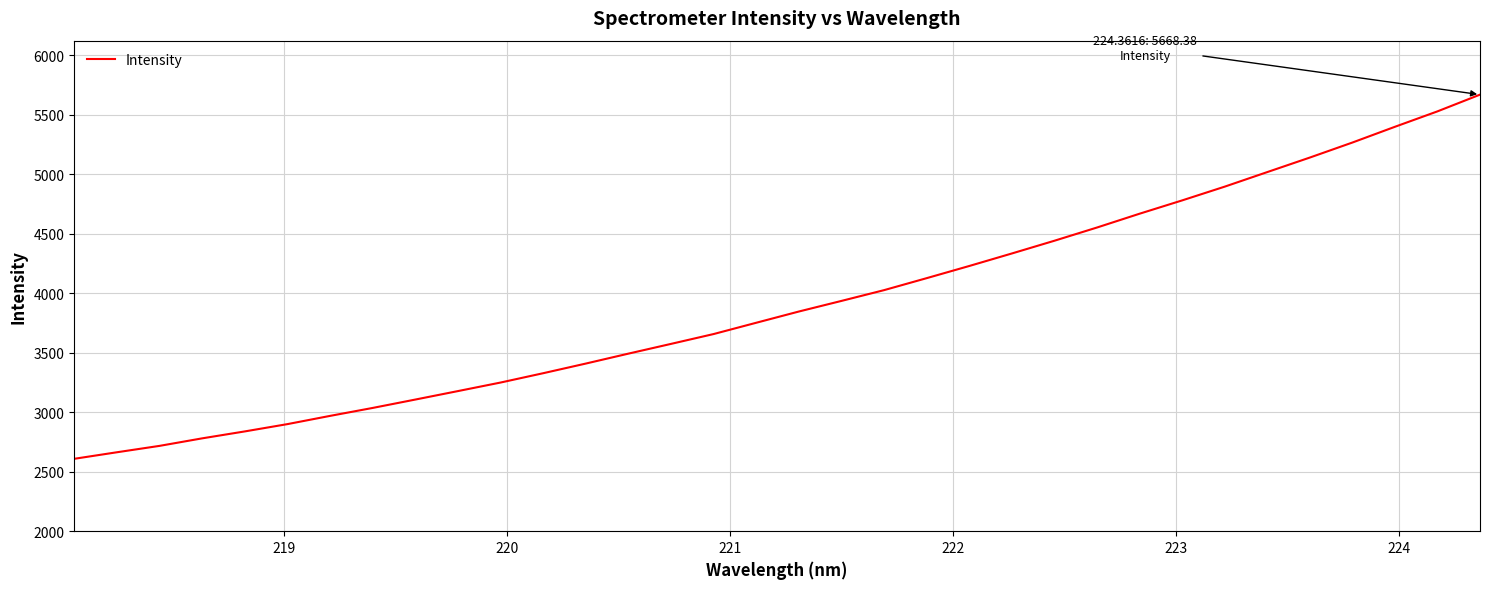

What is the difference between the maximum and minimum values?

3059.9